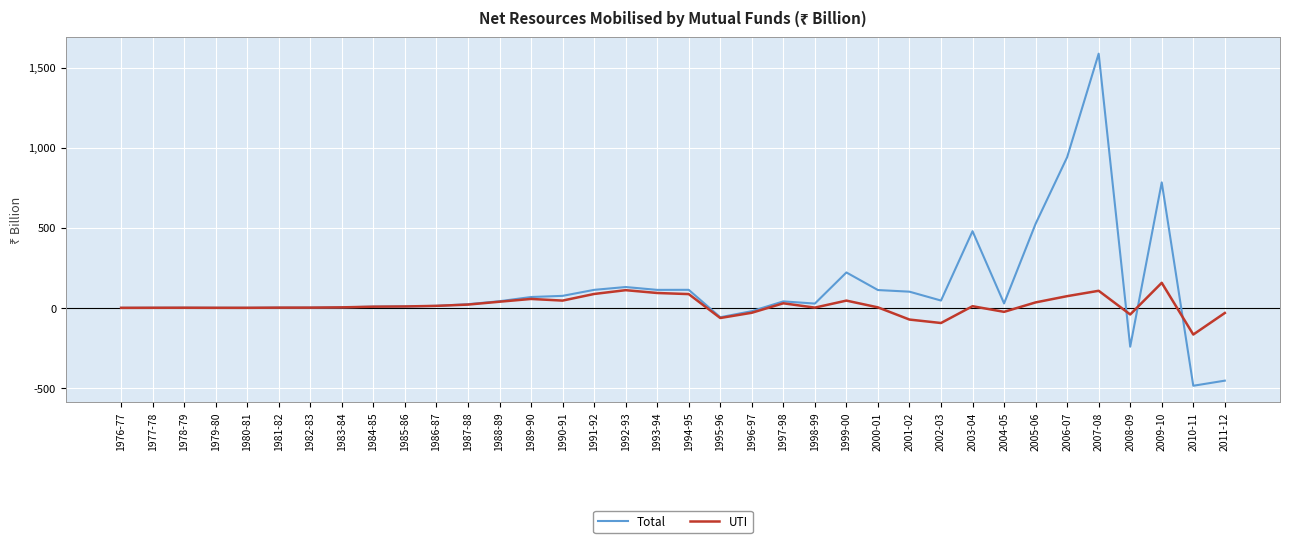

True or false: Total and UTI cross at least once.

True